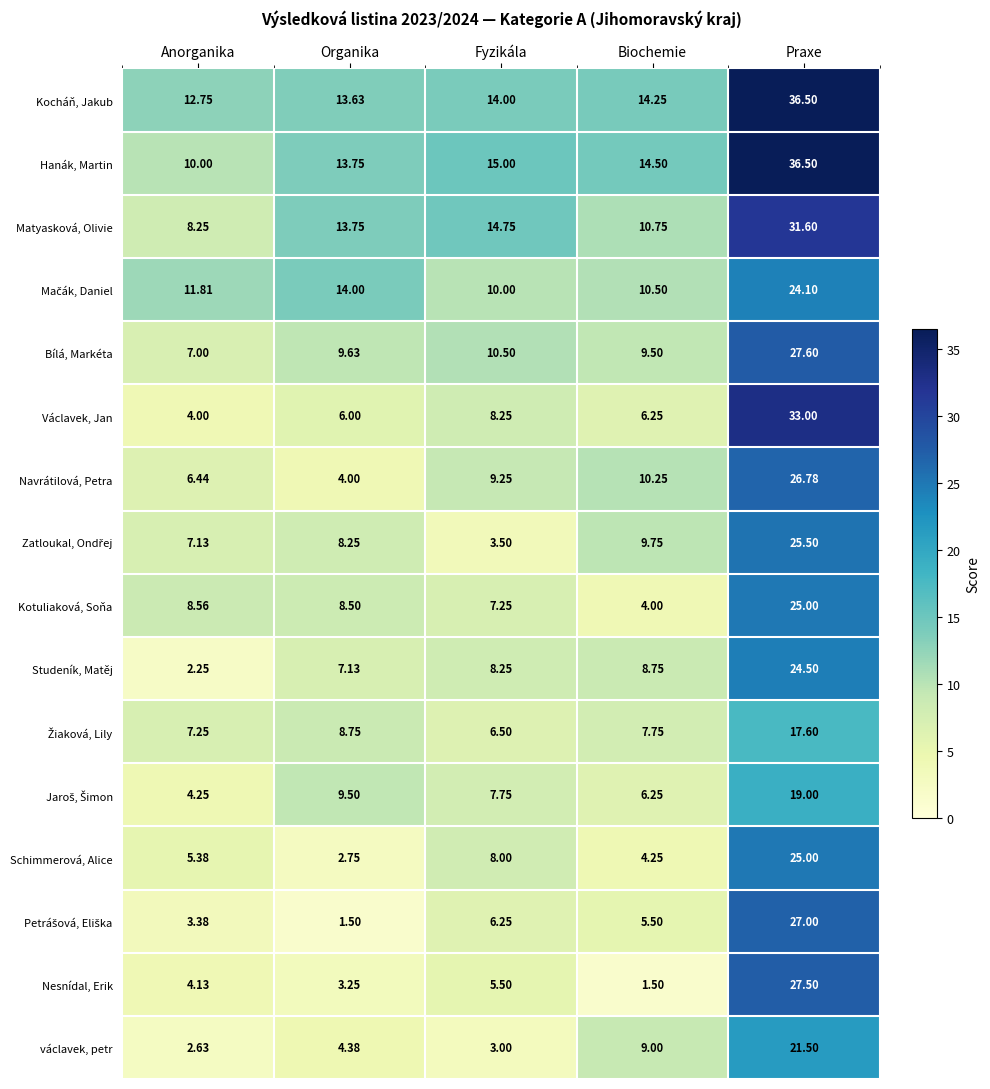

At which label does Kotuliaková, Soňa reach its minimum?

Biochemie